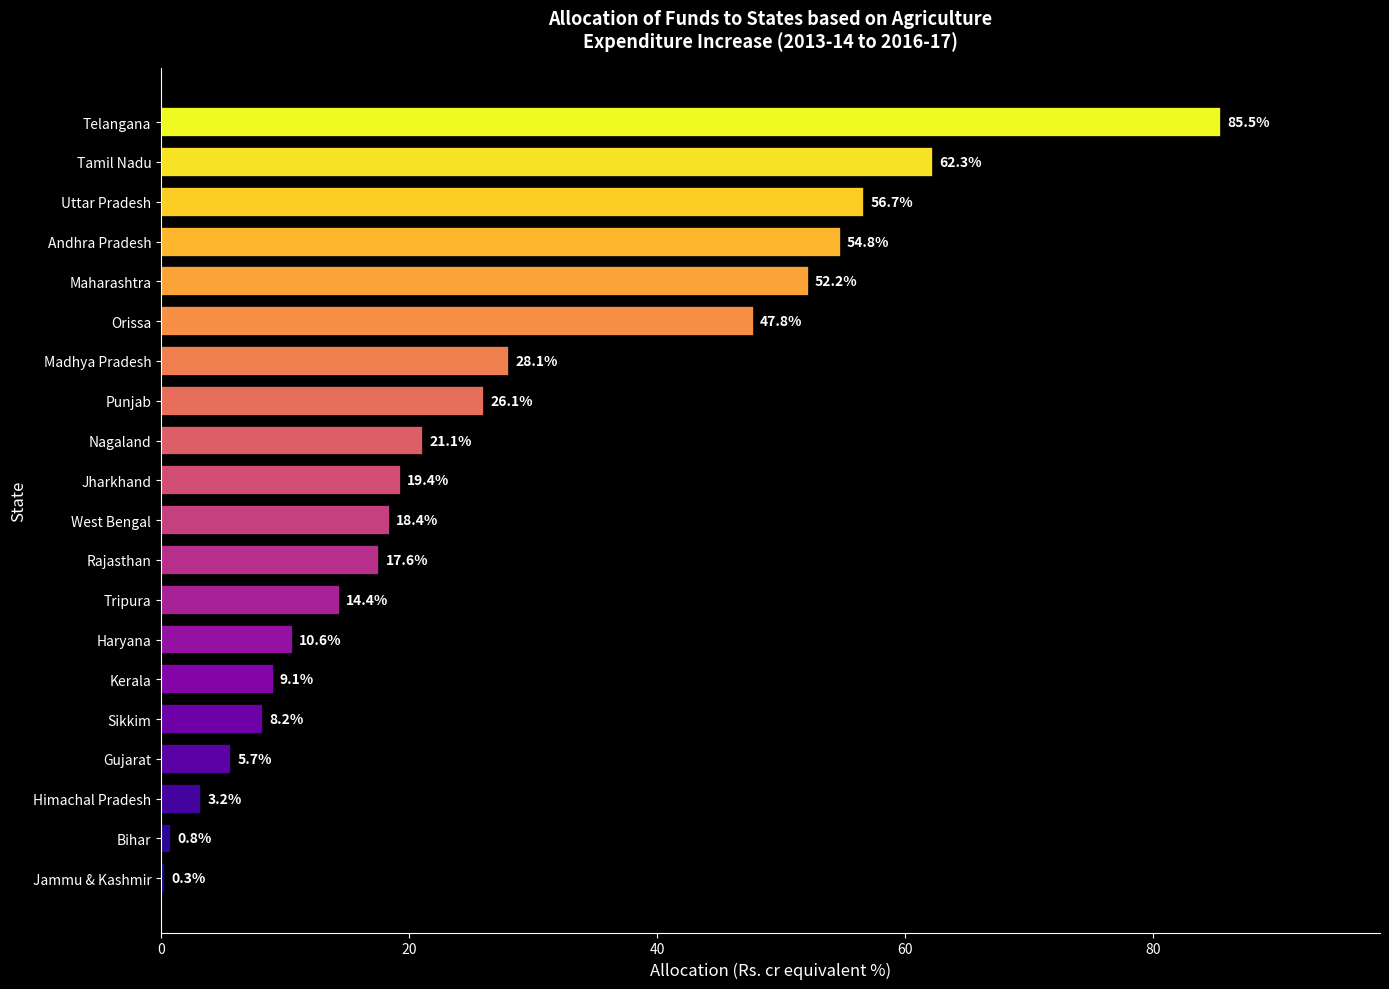

List the labels in order of value, largest first.

Telangana, Tamil Nadu, Uttar Pradesh, Andhra Pradesh, Maharashtra, Orissa, Madhya Pradesh, Punjab, Nagaland, Jharkhand, West Bengal, Rajasthan, Tripura, Haryana, Kerala, Sikkim, Gujarat, Himachal Pradesh, Bihar, Jammu & Kashmir